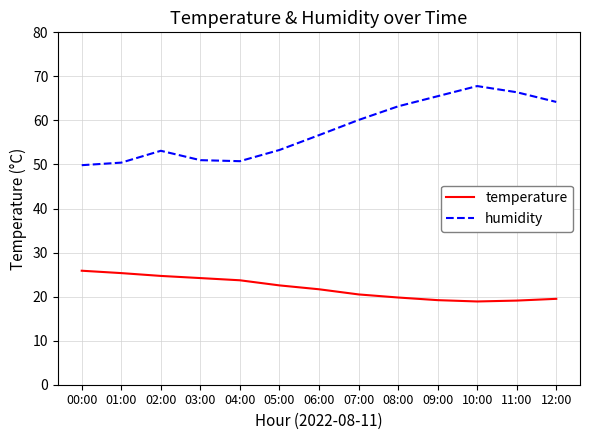

How many lines are shown in the chart?

2